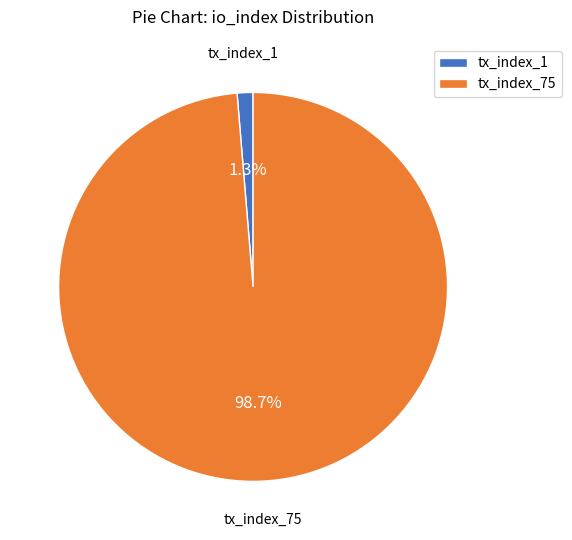

How much of the chart is everything except tx_index_75?

1.3%